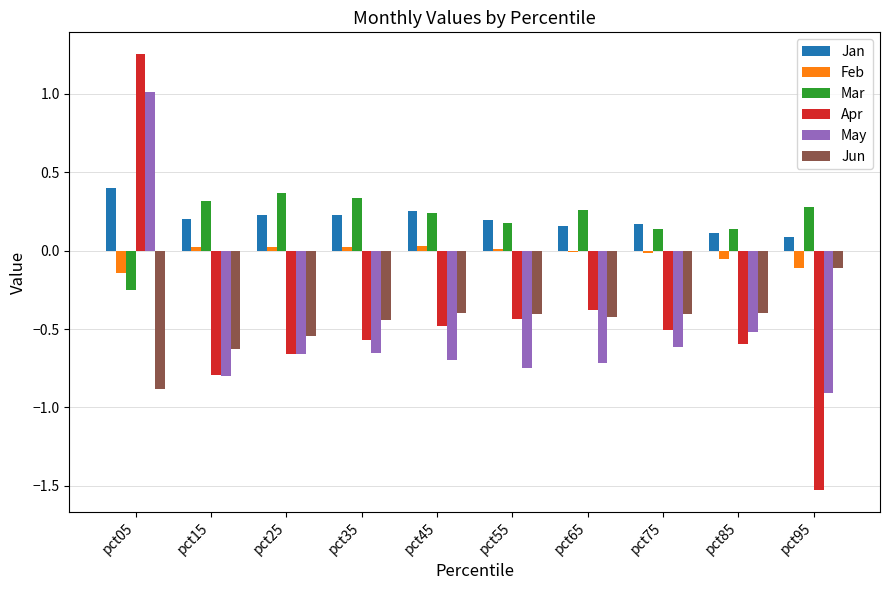

Does the chart contain stacked bars?

No